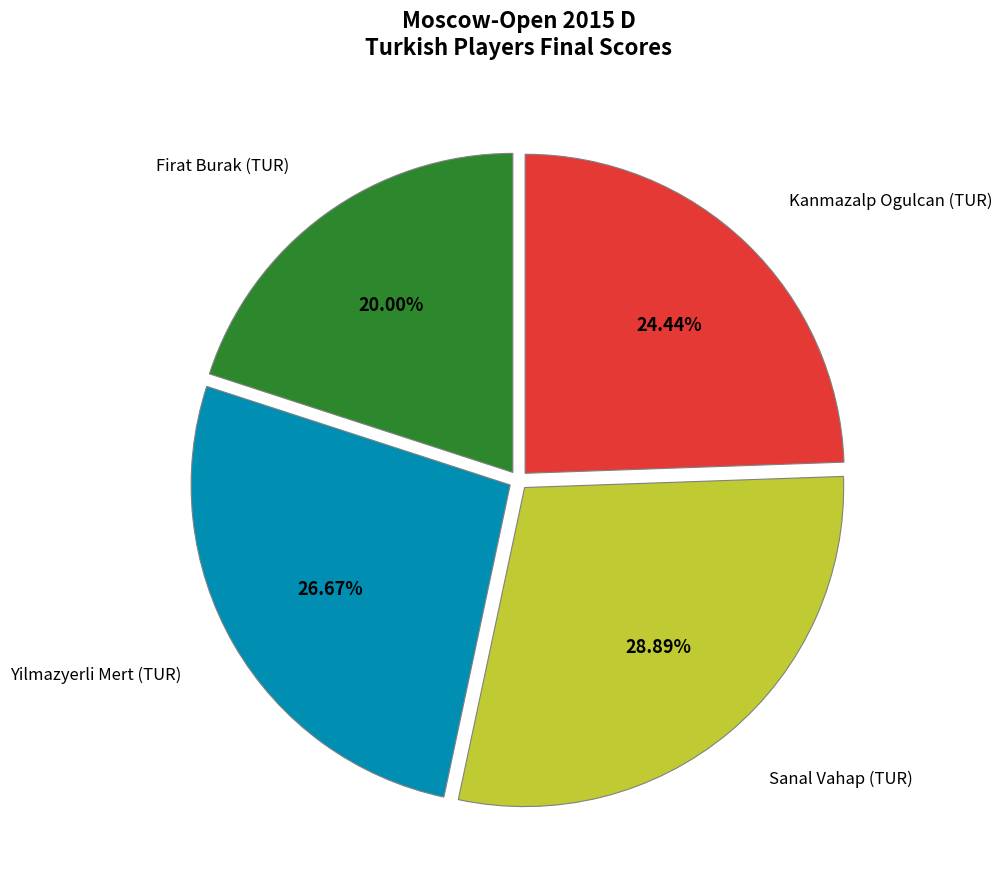

How many slices are in this pie chart?

4